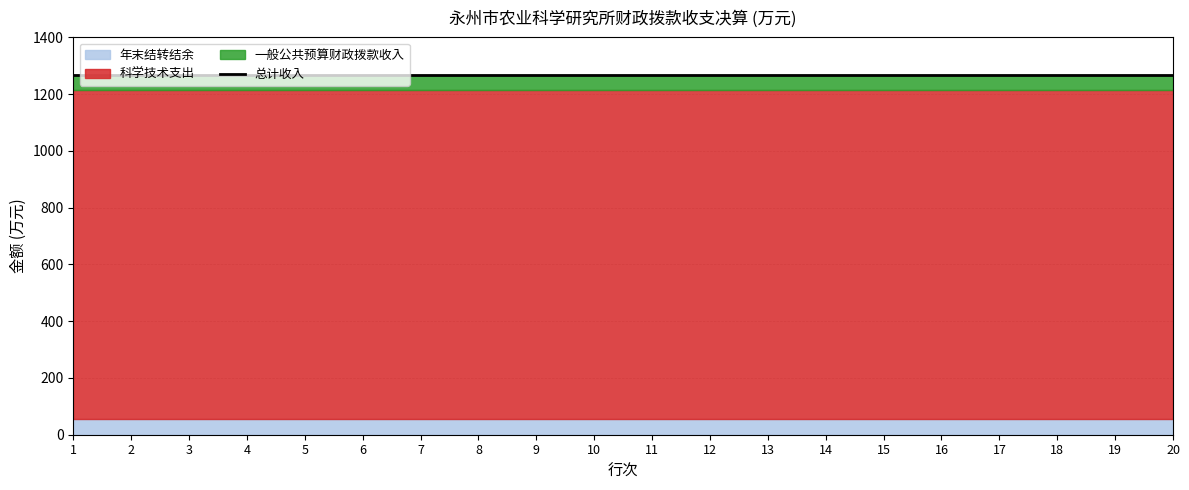

The 年末结转结余 series shows 53.7 at 15. True or false?

True